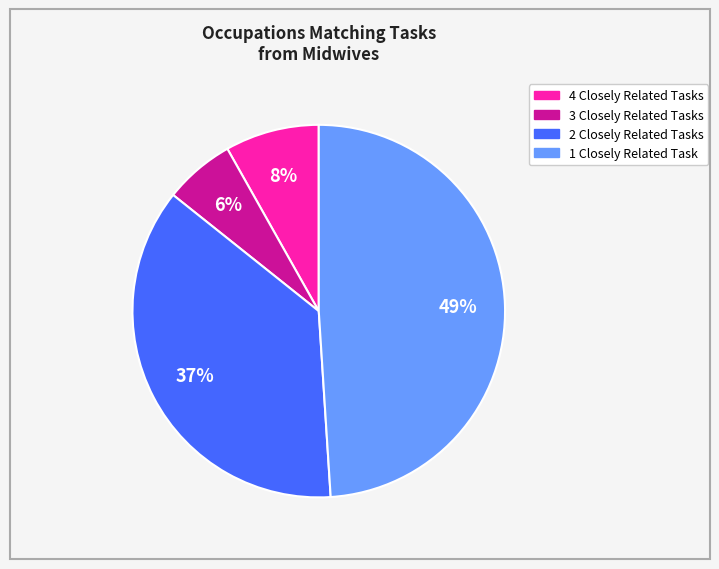

To the nearest percent, what is the average slice percentage?

25%